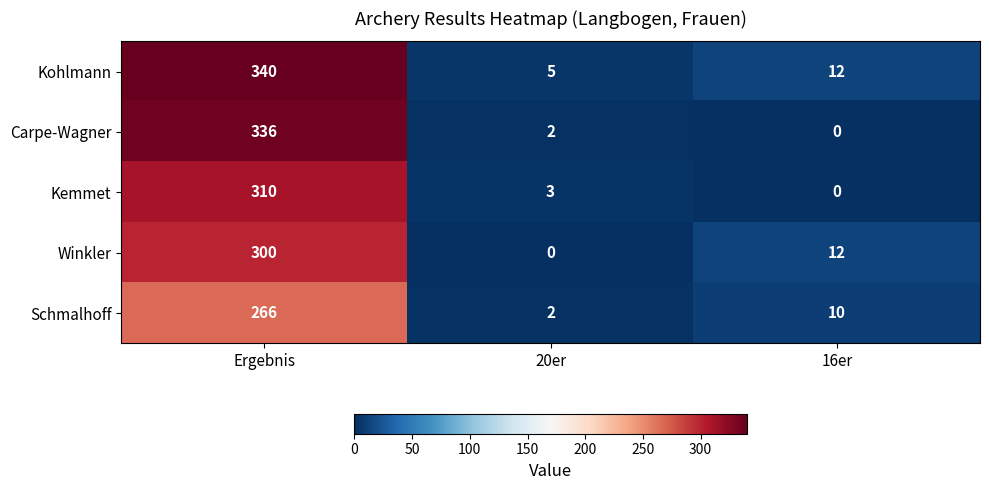

At which label is Winkler closest to 150?

16er